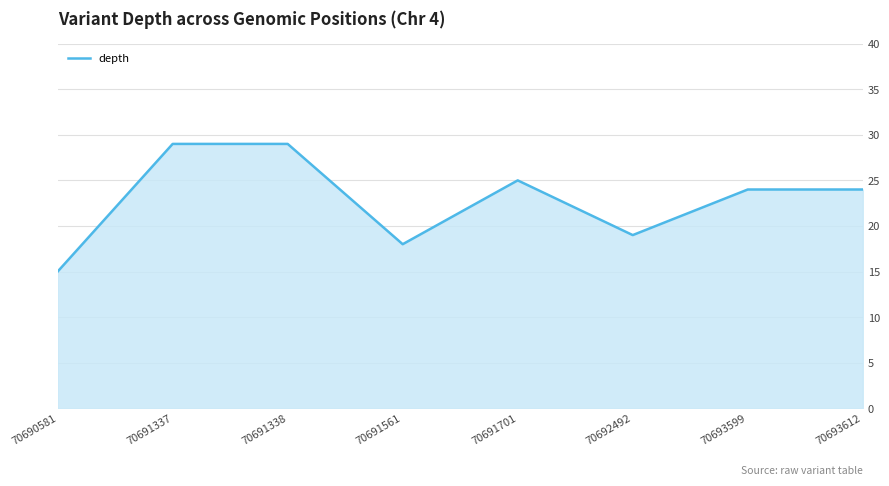

What is the difference between the second highest and second lowest values?

11